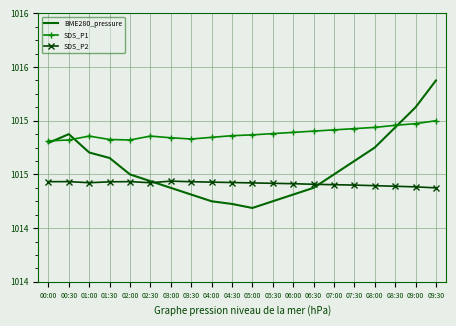

What are all the series names shown in the legend?

BME280_pressure, SDS_P1, SDS_P2